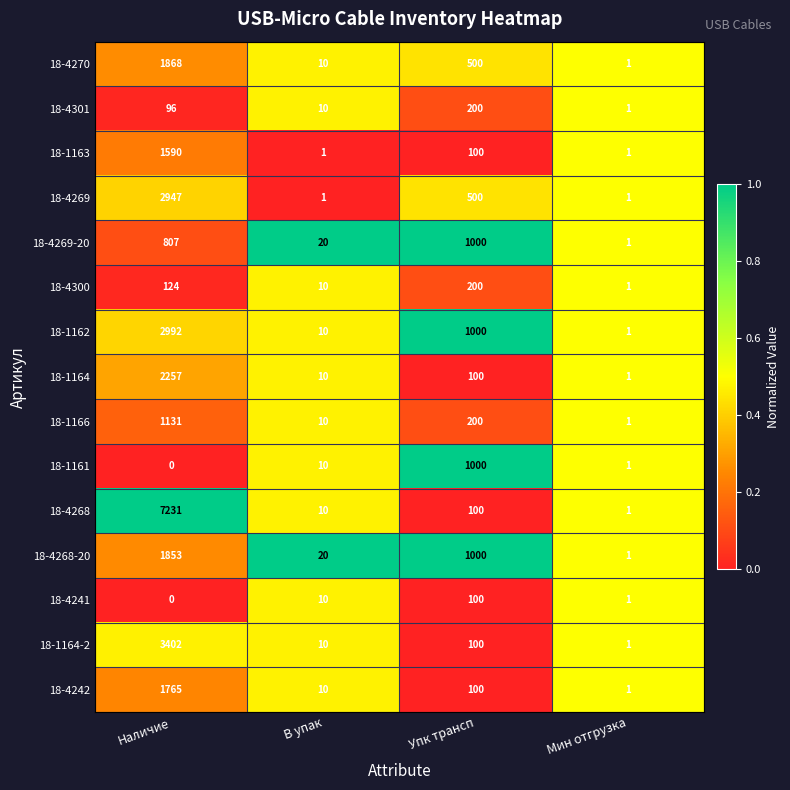

List the labels in order of 18-4242 value, largest first.

Наличие, Упк трансп, В упак, Мин отгрузка